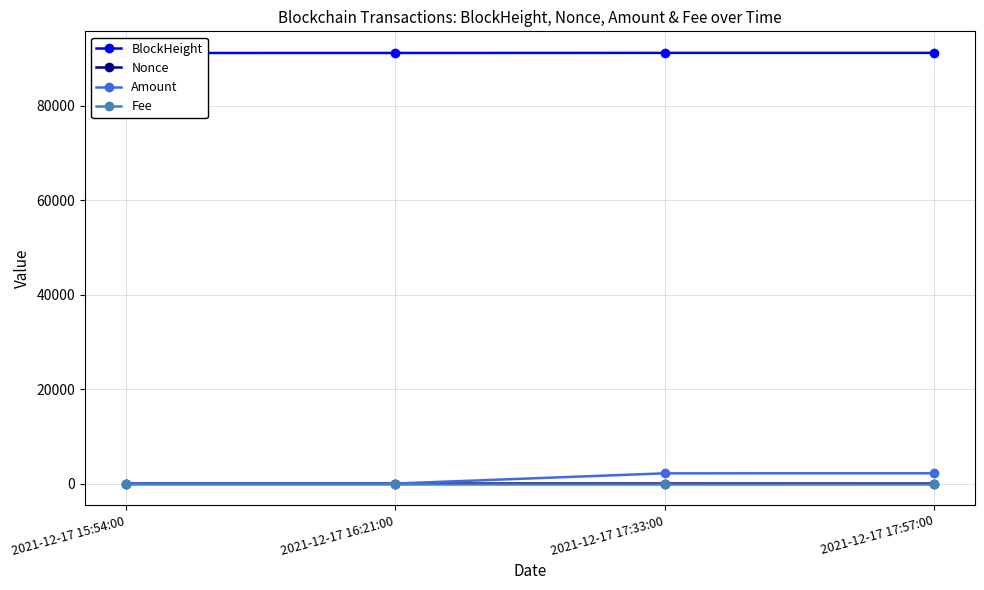

Which category has the highest value across all series?

2021-12-17 17:57:00